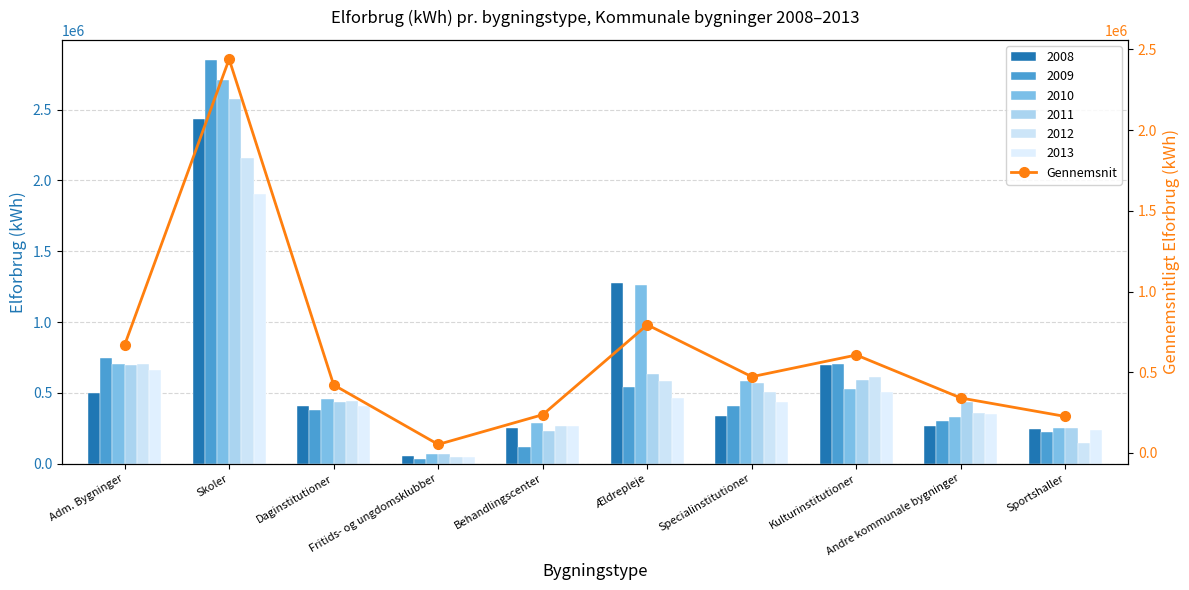

The chart shows a value of 339299.2 at Ældrepleje. True or false?

False